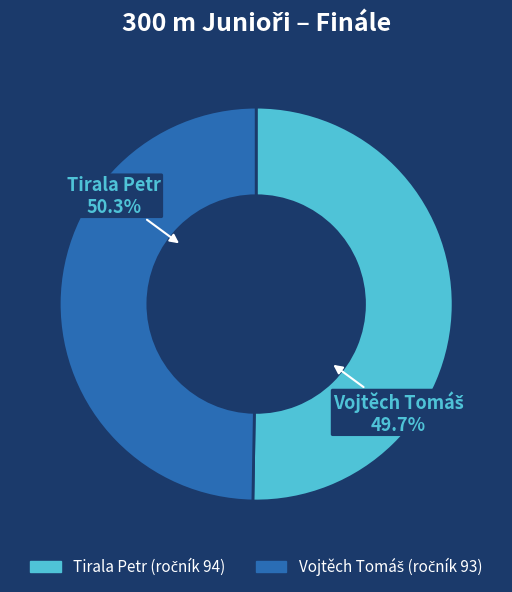

To the nearest percent, what portion does Vojtěch Tomáš represent?

50%